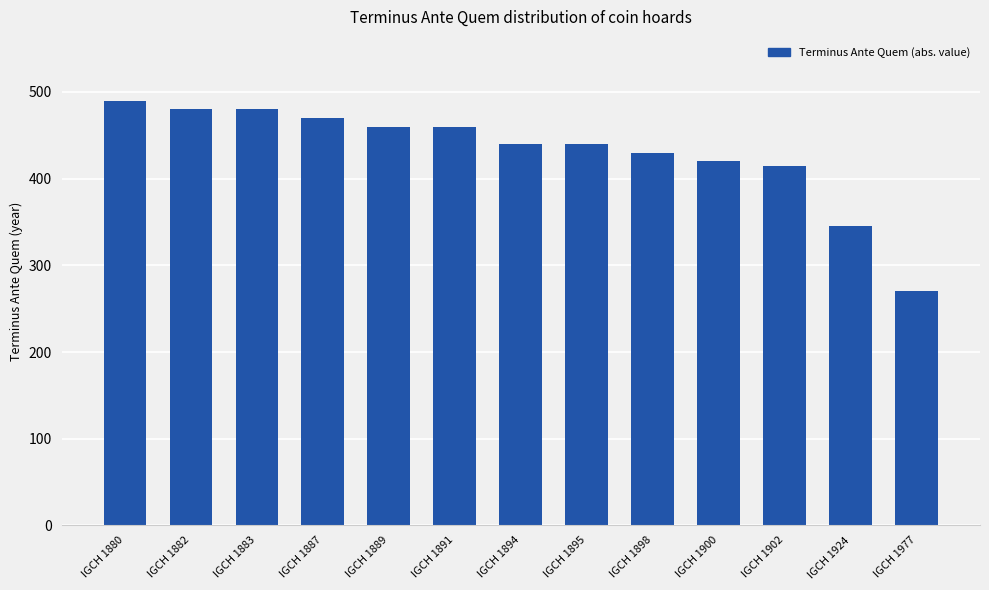

At which category does the chart reach its minimum across all series?

IGCH 1977